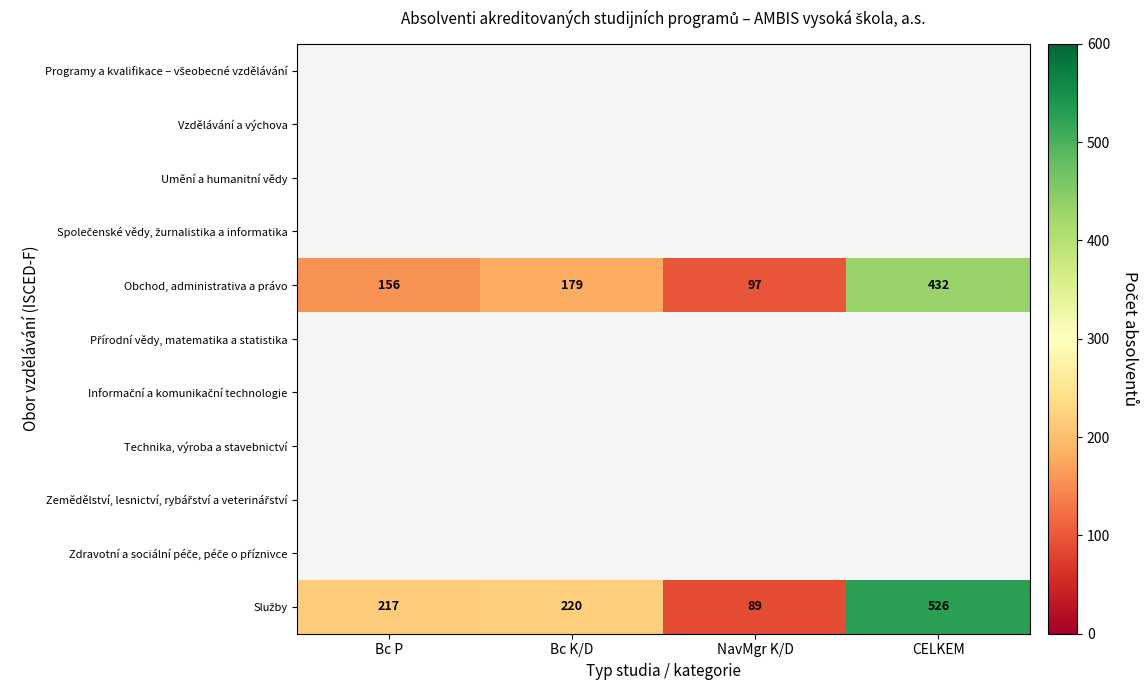

What is the sum of the Obchod, administrativa a právo values at CELKEM and Bc K/D?

611.0